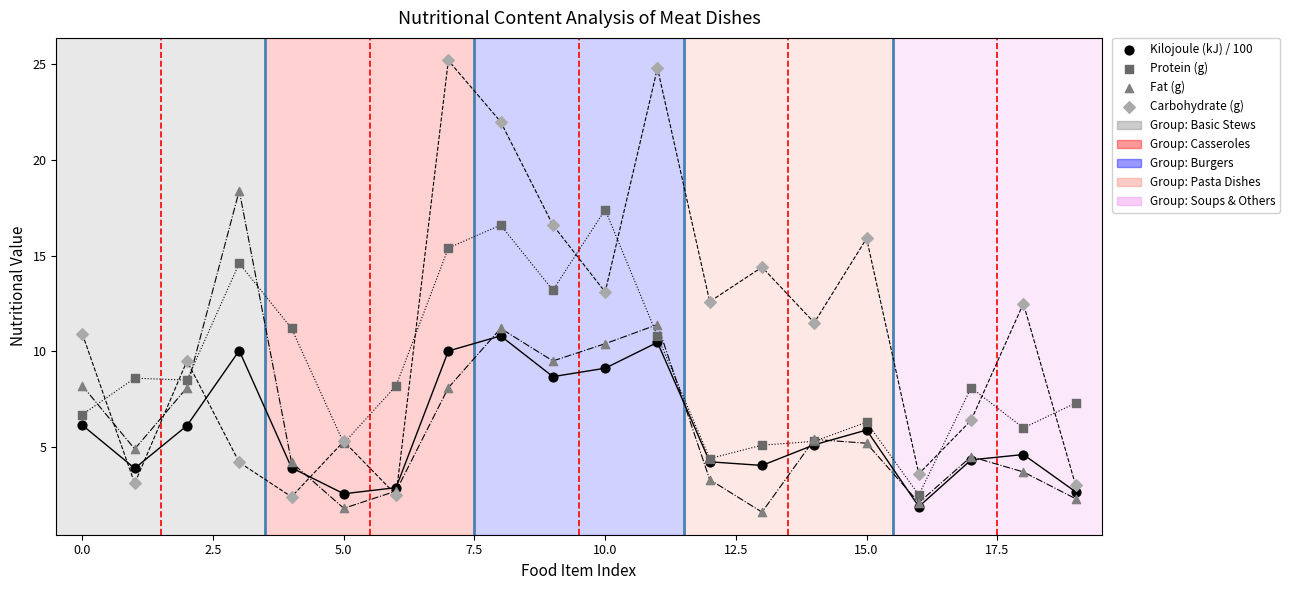

What are all the series names shown in the legend?

Kilojoule (kJ) / 100, Protein (g), Fat (g), Carbohydrate (g)